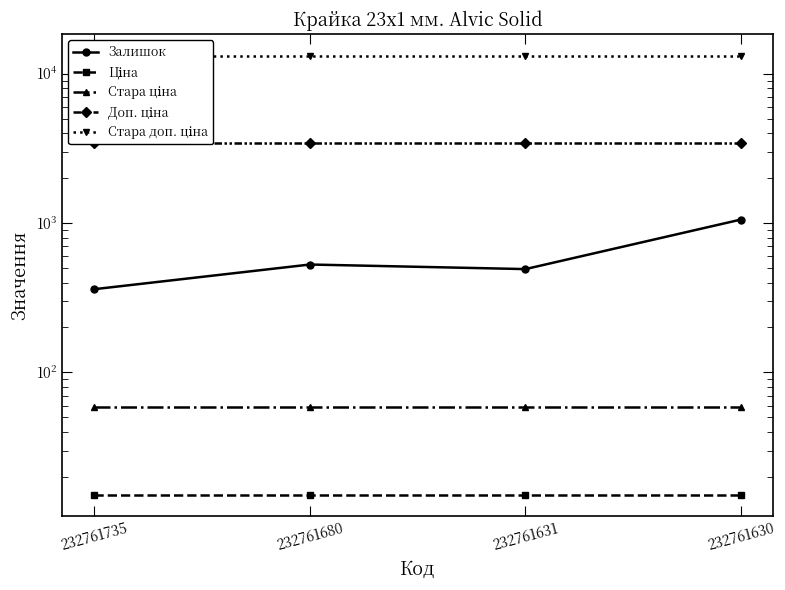

List the series in order of their peak value, highest first.

Стара доп. ціна, Доп. ціна, Залишок, Стара ціна, Ціна